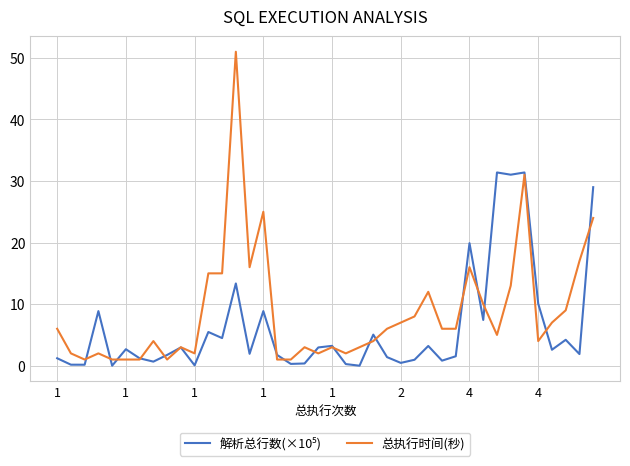

Which series has the largest total across all categories?

总执行时间(秒)